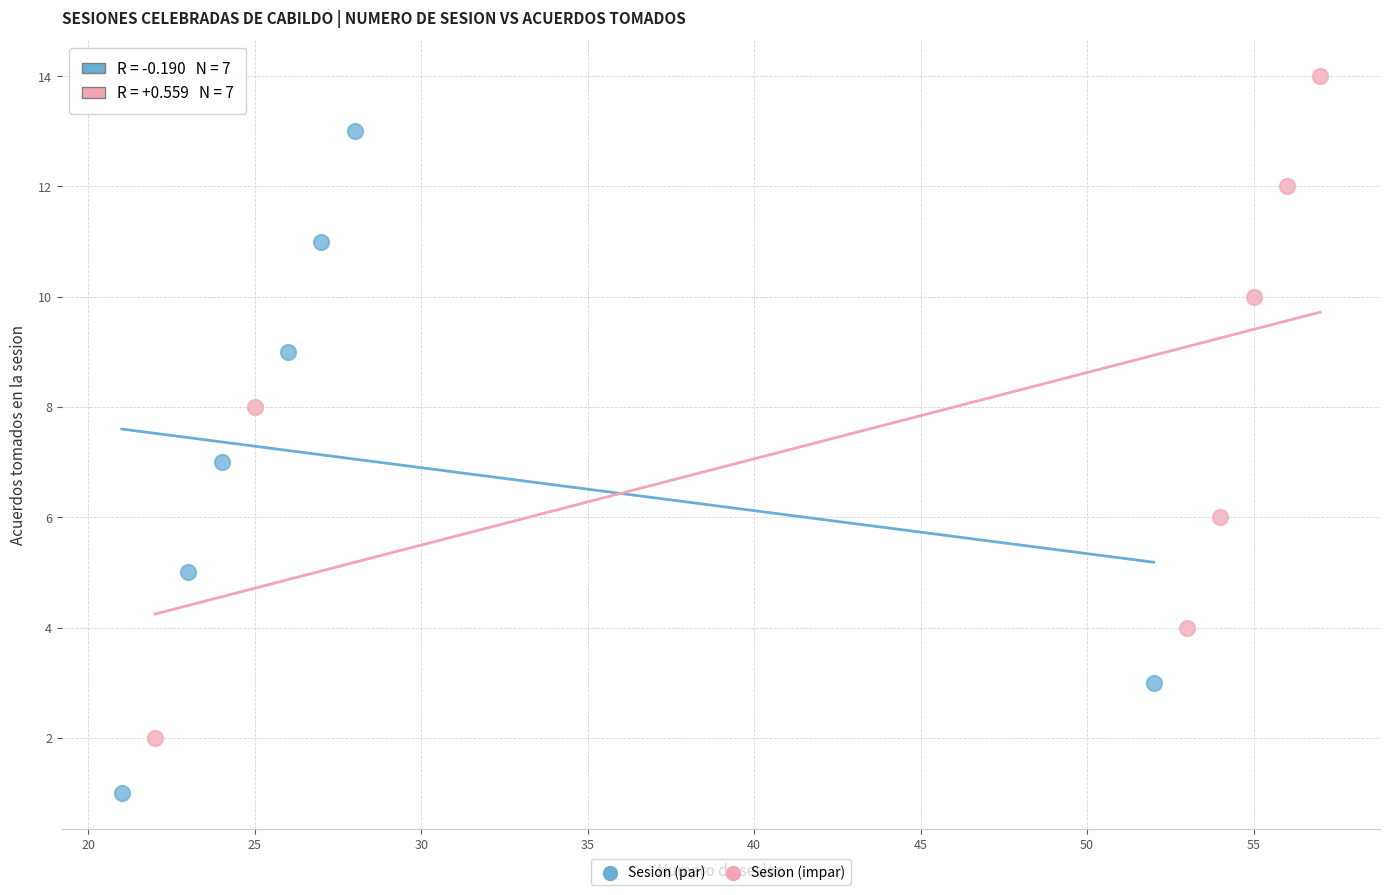

Which series reaches the maximum Y coordinate?

Sesion (impar)